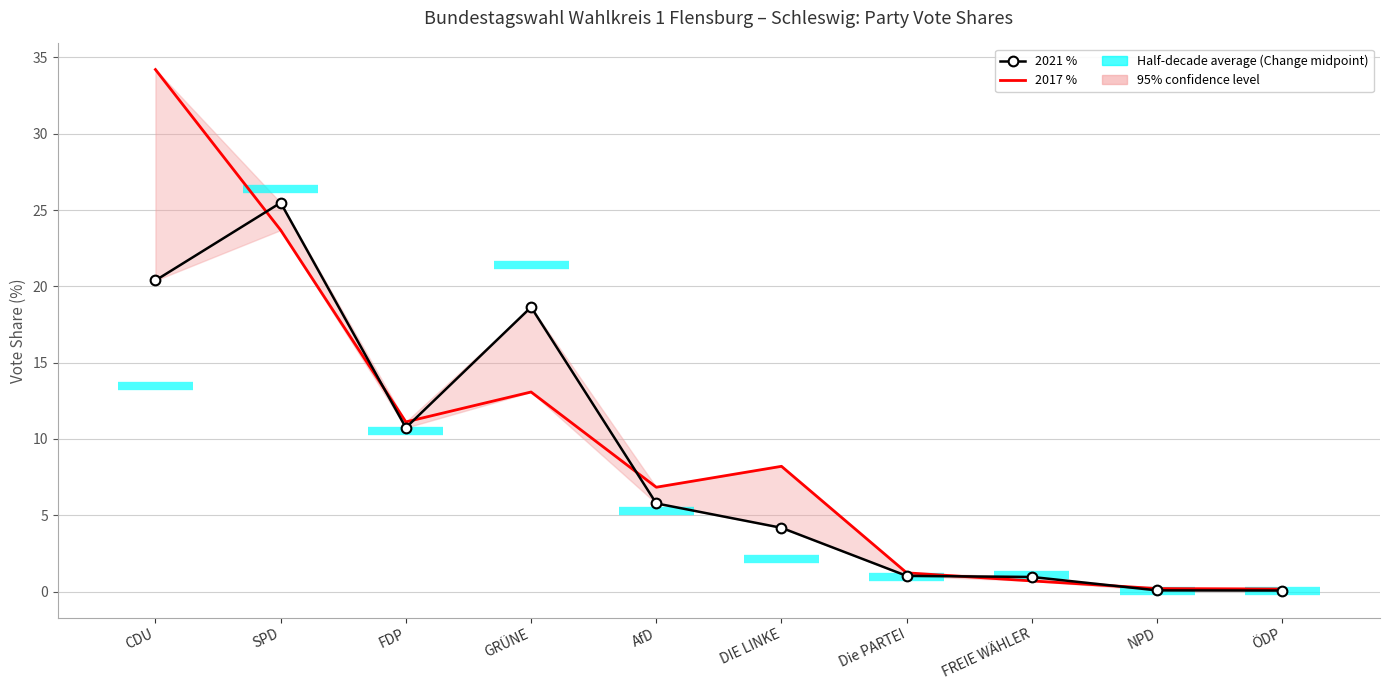

Reading right to left, extract all data points from this chart.

2021 %: 0.1	0.1	1.0	1.0	4.2	5.8	18.6	10.7	25.5	20.4
2017 %: 0.2	0.2	0.7	1.2	8.2	6.8	13.1	11.1	23.7	34.2